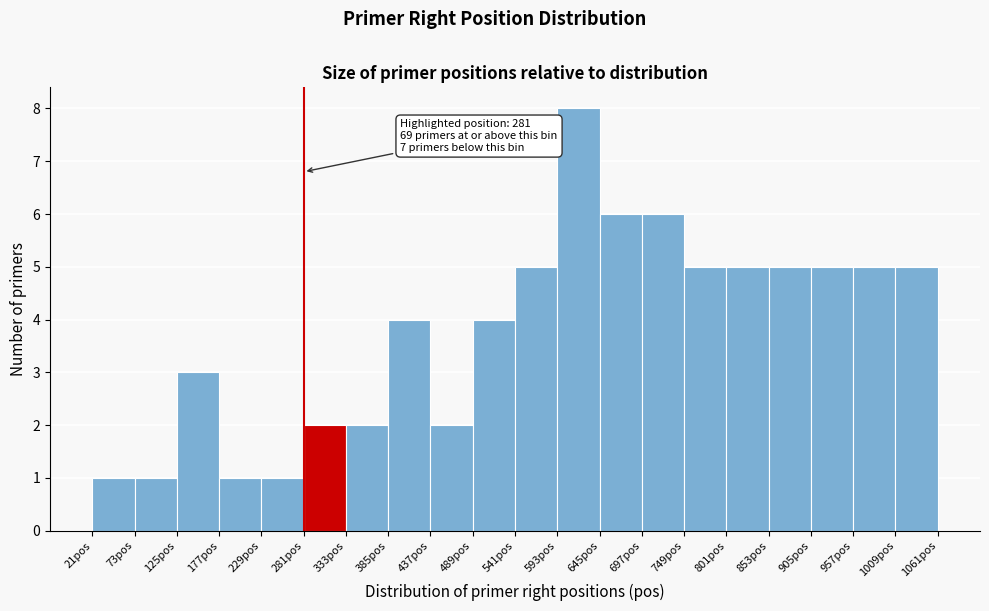

Over which range of the x-axis is the bar tallest?

593 to 645